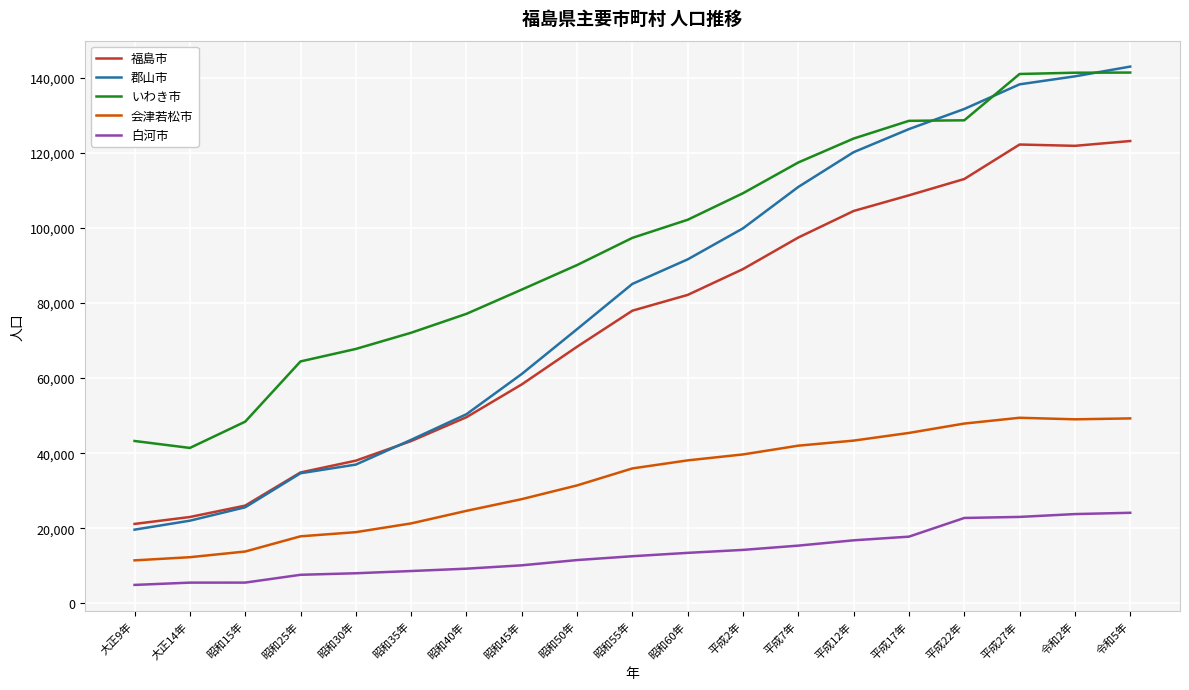

True or false: 福島市 and 白河市 cross at least once.

False